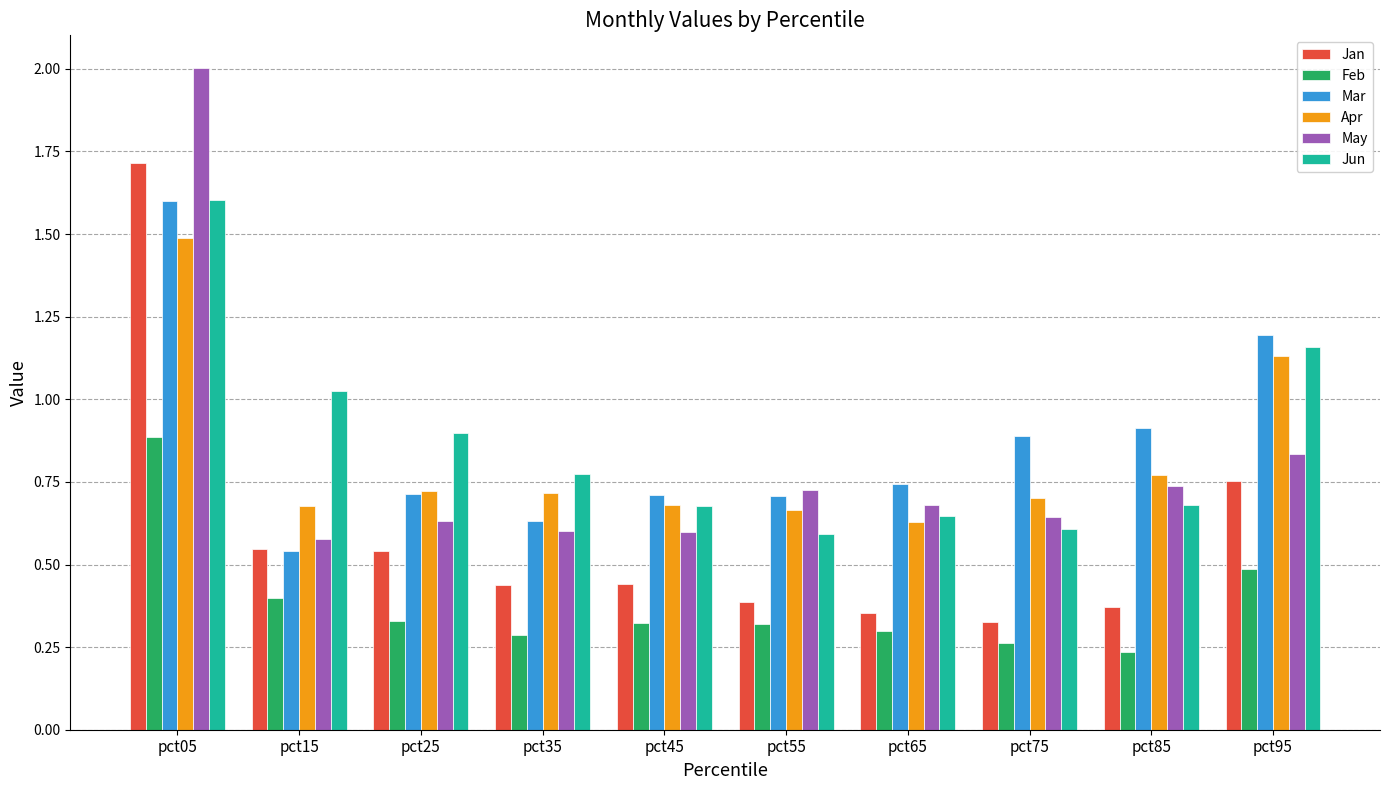

How many data points does each series have?

10